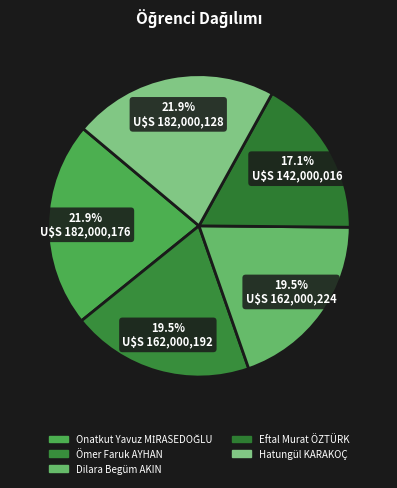

The Hatungül KARAKOÇ slice represents 35% of the pie. True or false?

False